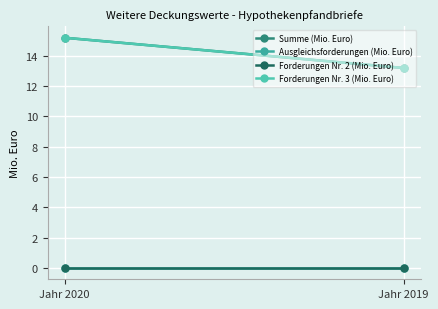

Reading left to right, what are all the values shown in this chart?

Summe (Mio. Euro): 15.2	13.2
Ausgleichsforderungen (Mio. Euro): 0.0	0.0
Forderungen Nr. 2 (Mio. Euro): 0.0	0.0
Forderungen Nr. 3 (Mio. Euro): 15.2	13.2